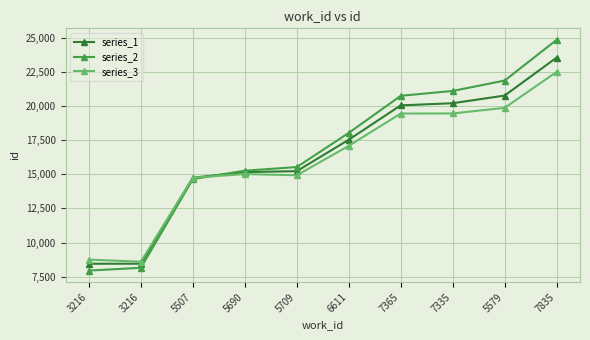

Rank the series by their maximum value, from lowest to highest.

series_3, series_1, series_2